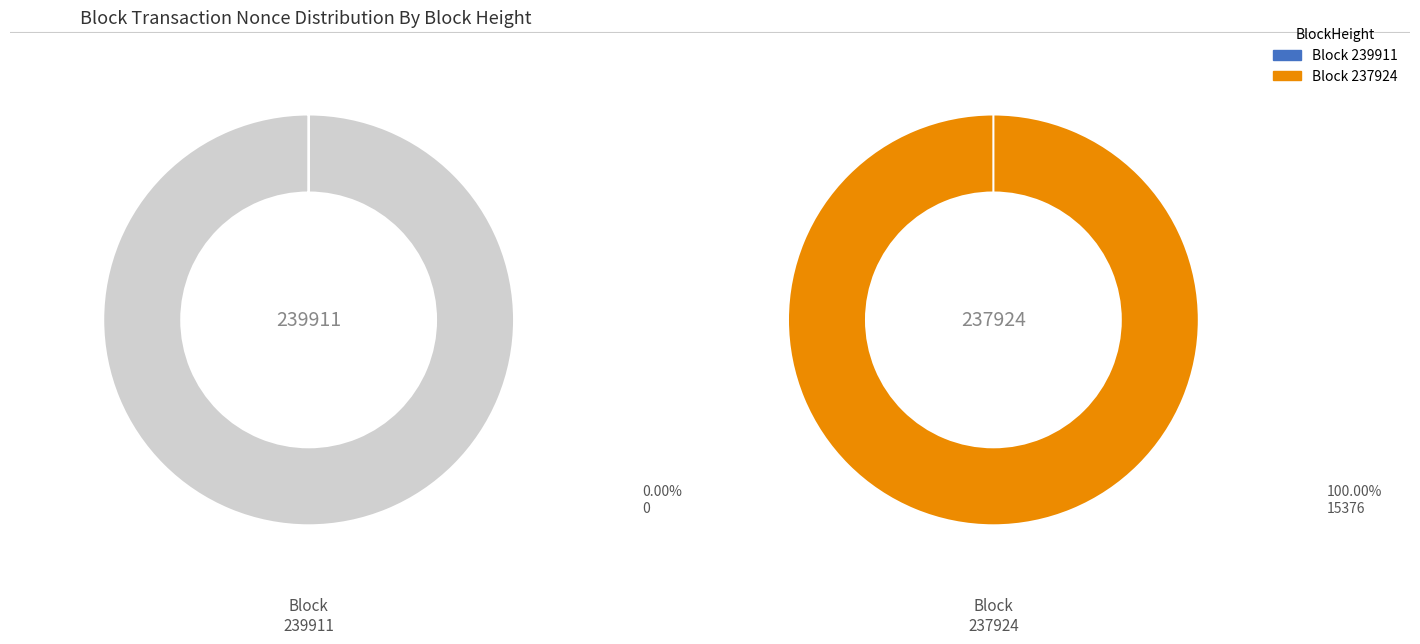

Which category accounts for the majority?

237924